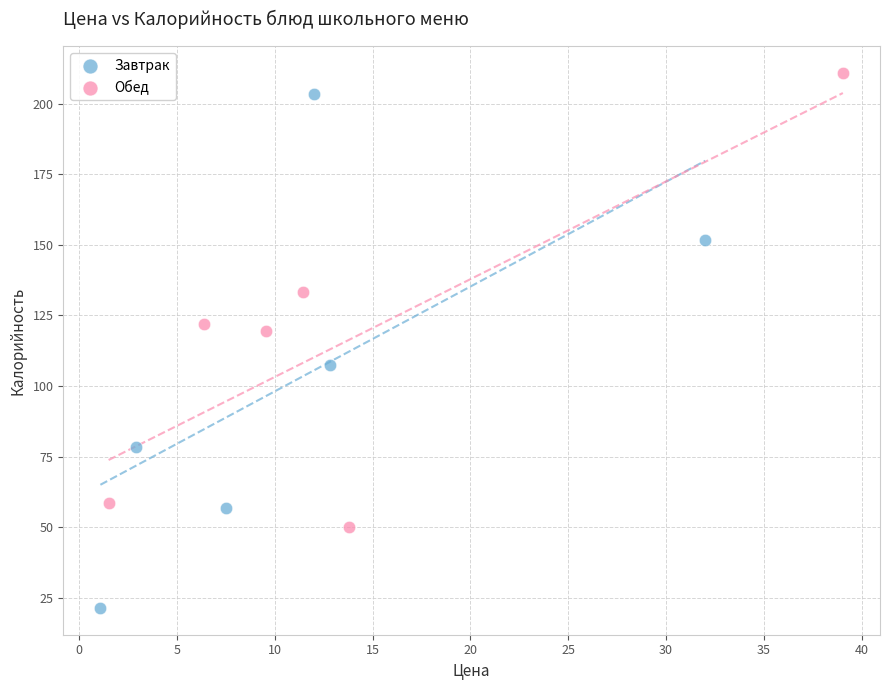

Which series has the widest spread of Y values?

Завтрак